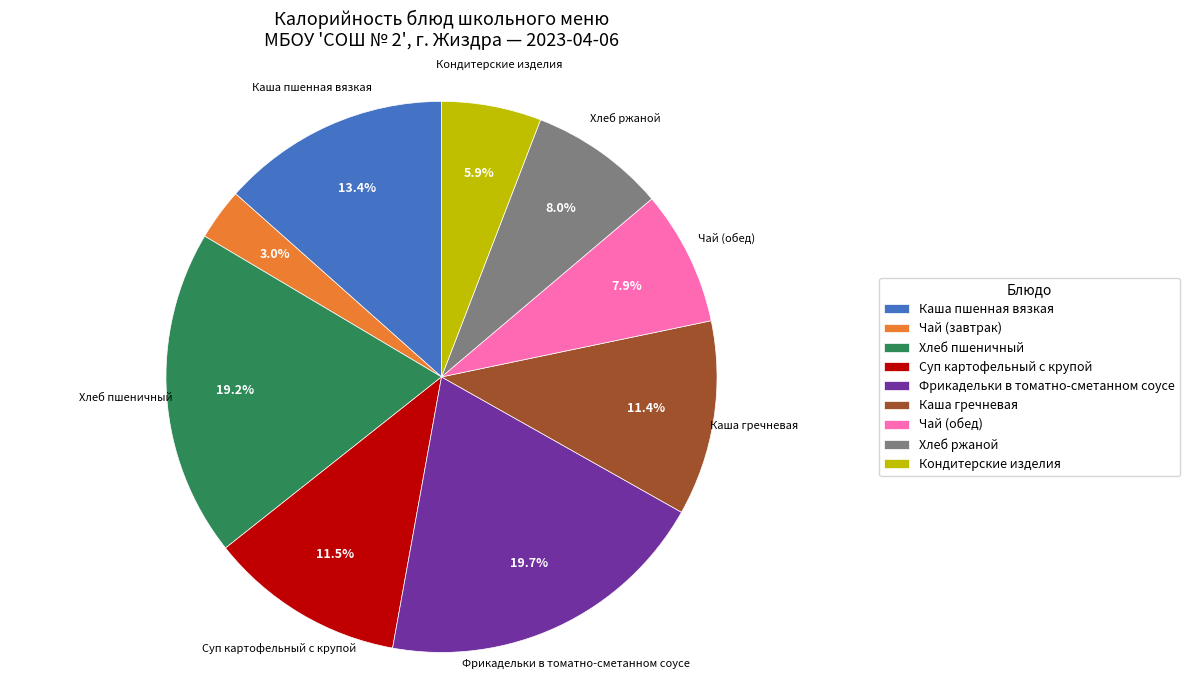

The Каша гречневая slice represents 11% of the pie. True or false?

True